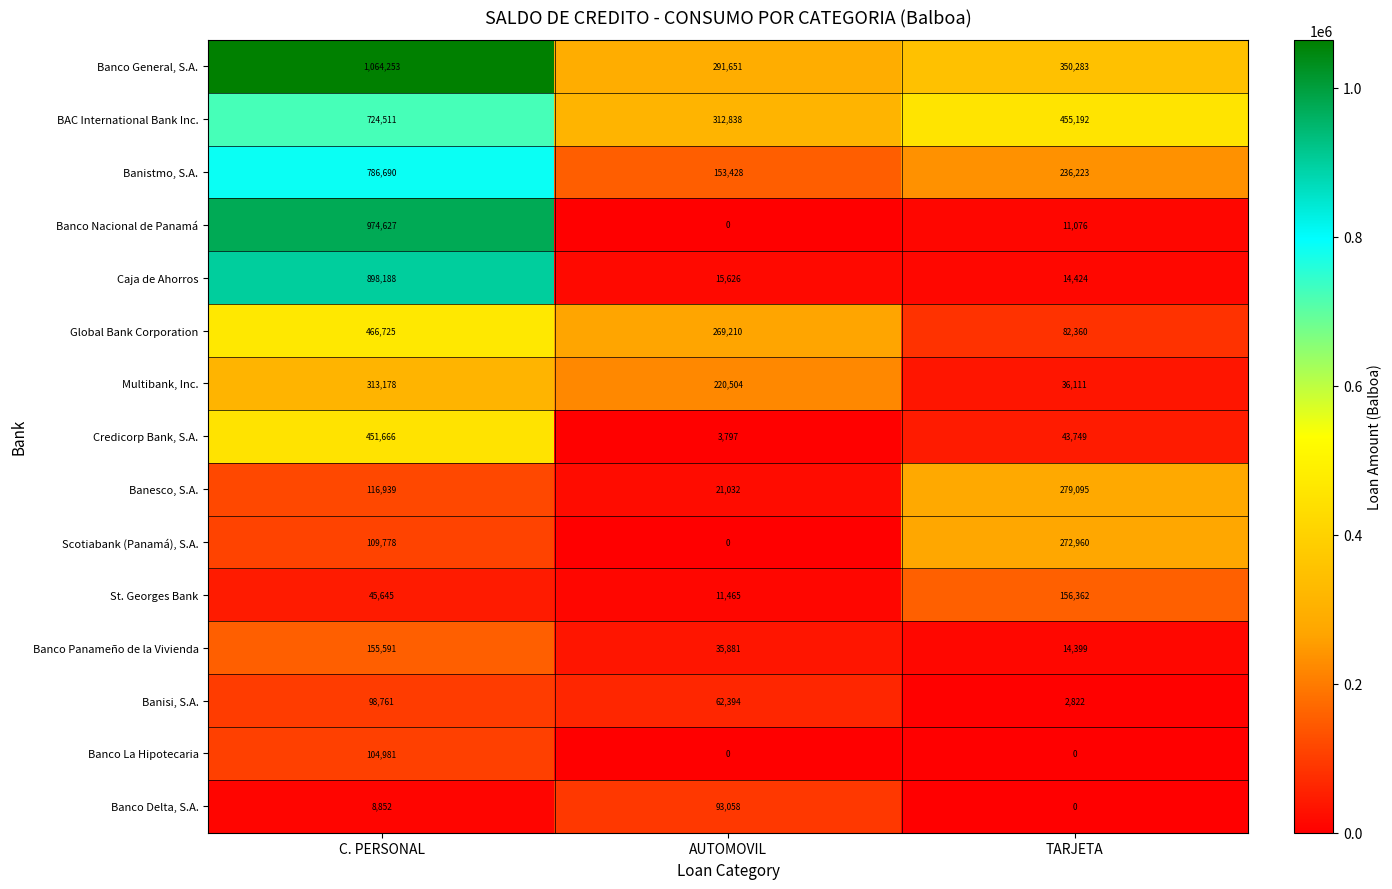

What is the difference between the highest and lowest values at C. PERSONAL?

1055401